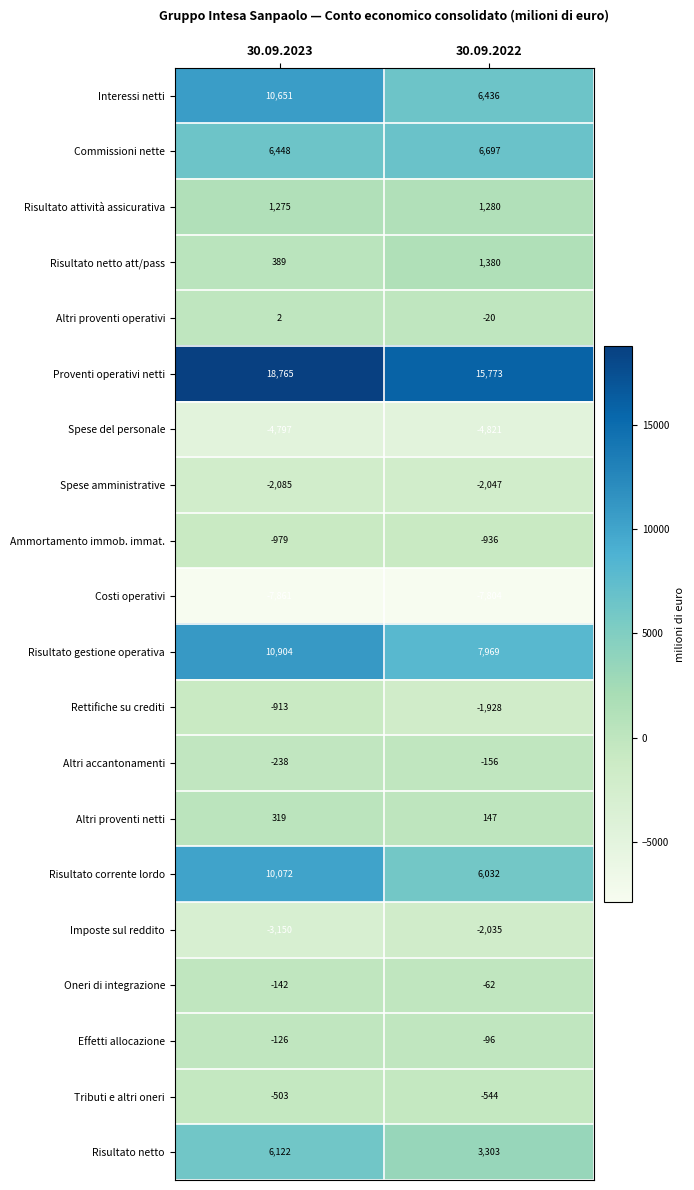

What is the difference between the Commissioni nette values at 30.09.2023 and 30.09.2022?

249